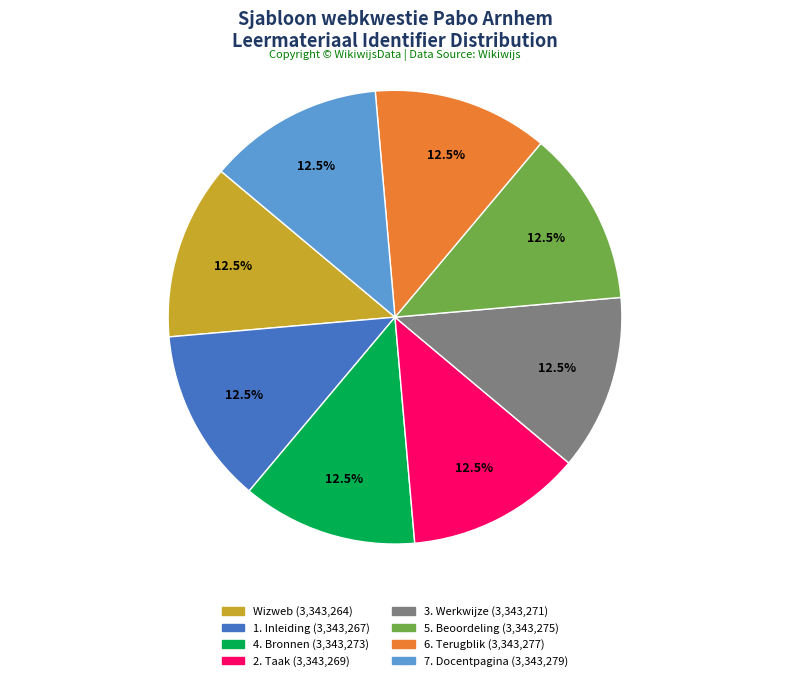

What is the total percentage of 3. Werkwijze and 1. Inleiding?

25.0%